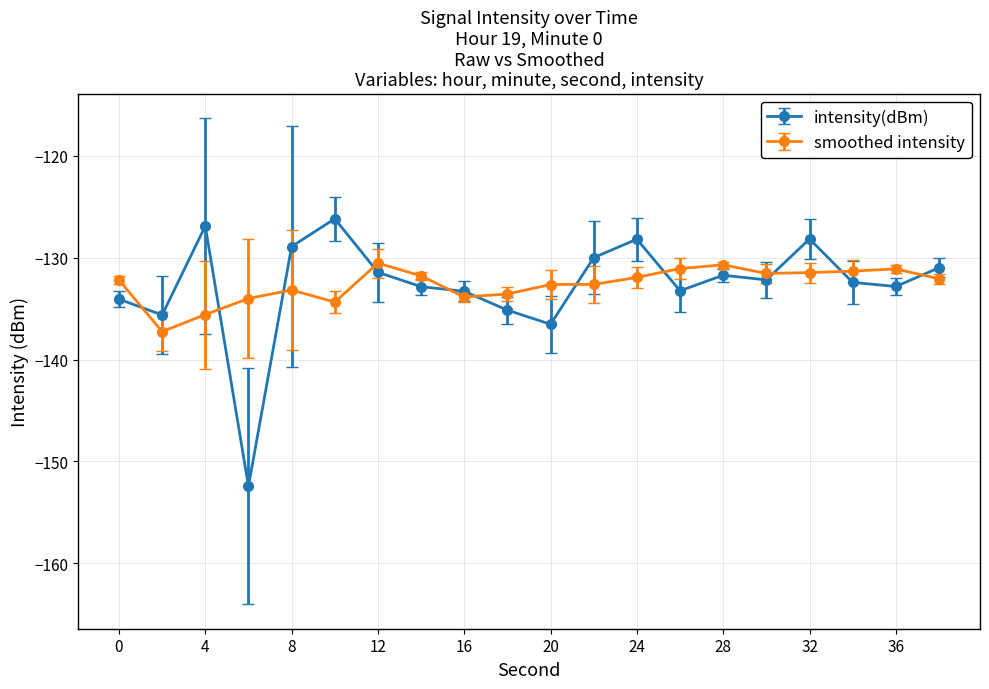

Which series has the largest range (max minus min)?

intensity(dBm)